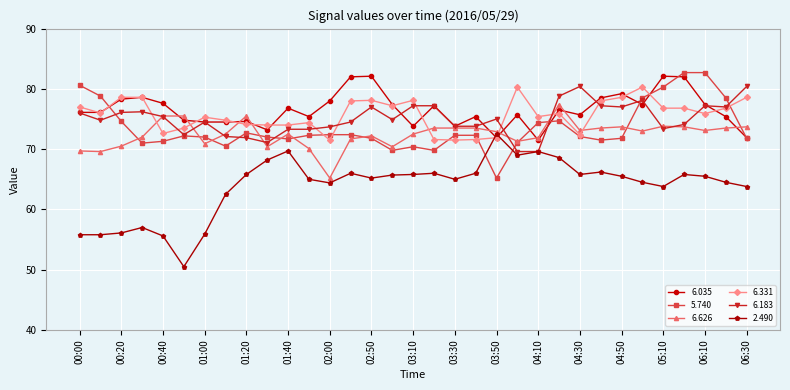

How many categories are shown in the chart?

33